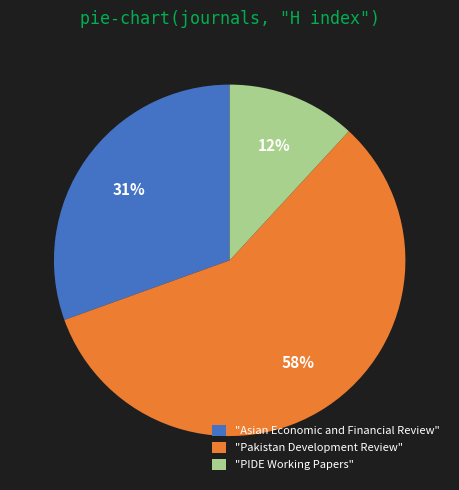

What is the smallest slice in the pie chart?

"PIDE Working Papers"